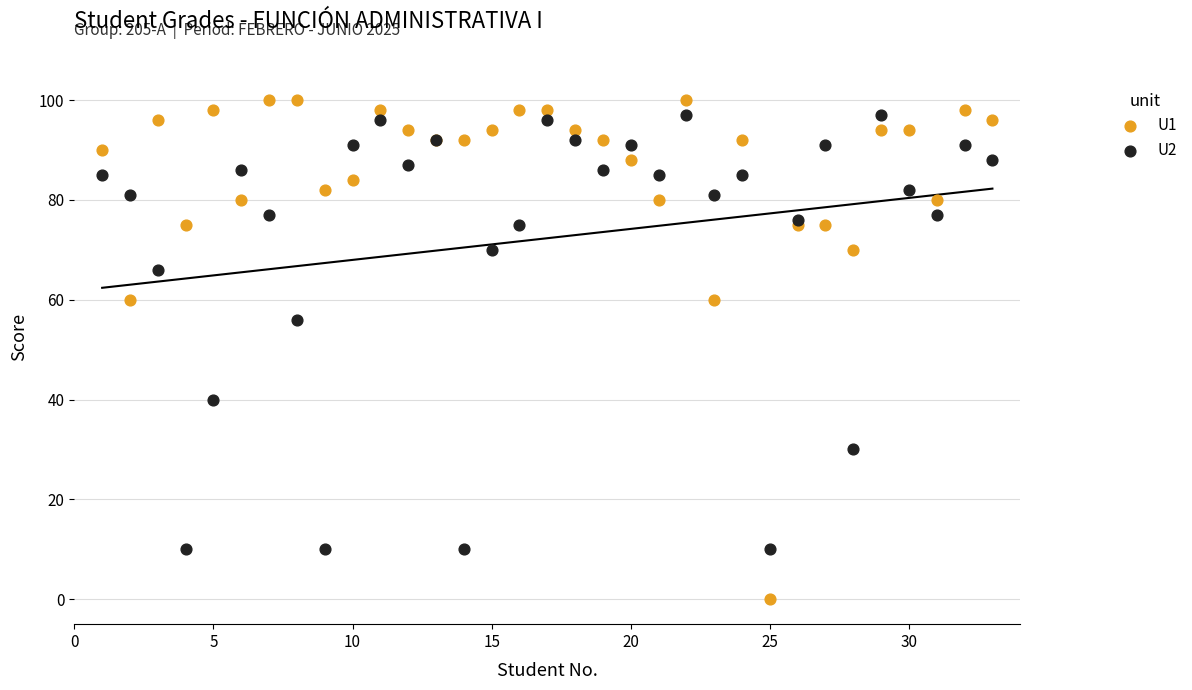

What is the X range (max minus min) for the scatter plot?

32